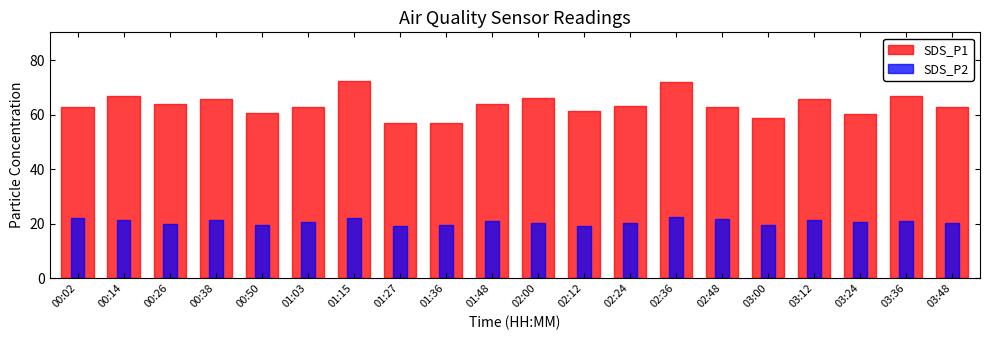

Reading left to right, extract all data points from this chart.

SDS_P1: 00:02=63.0	00:14=66.8	00:26=64.0	00:38=66.0	00:50=60.7	01:03=63.0	01:15=72.2	01:27=57.1	01:36=57.2	01:48=64.1	02:00=66.1	02:12=61.5	02:24=63.2	02:36=72.1	02:48=63.0	03:00=58.9	03:12=66.0	03:24=60.2	03:36=66.8	03:48=62.9
SDS_P2: 00:02=22.2	00:14=21.3	00:26=19.8	00:38=21.2	00:50=19.6	01:03=20.8	01:15=22.1	01:27=19.2	01:36=19.4	01:48=20.9	02:00=20.1	02:12=19.3	02:24=20.3	02:36=22.4	02:48=21.8	03:00=19.7	03:12=21.2	03:24=20.5	03:36=20.9	03:48=20.2